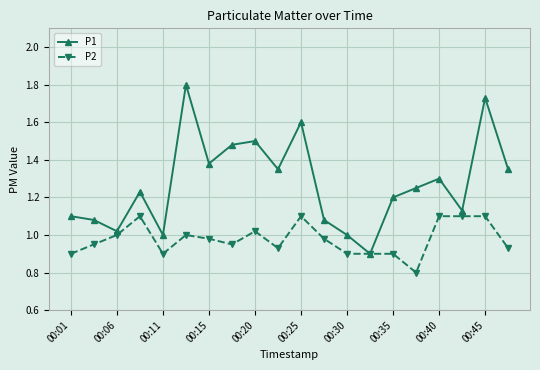

Which series has the largest total across all categories?

P1